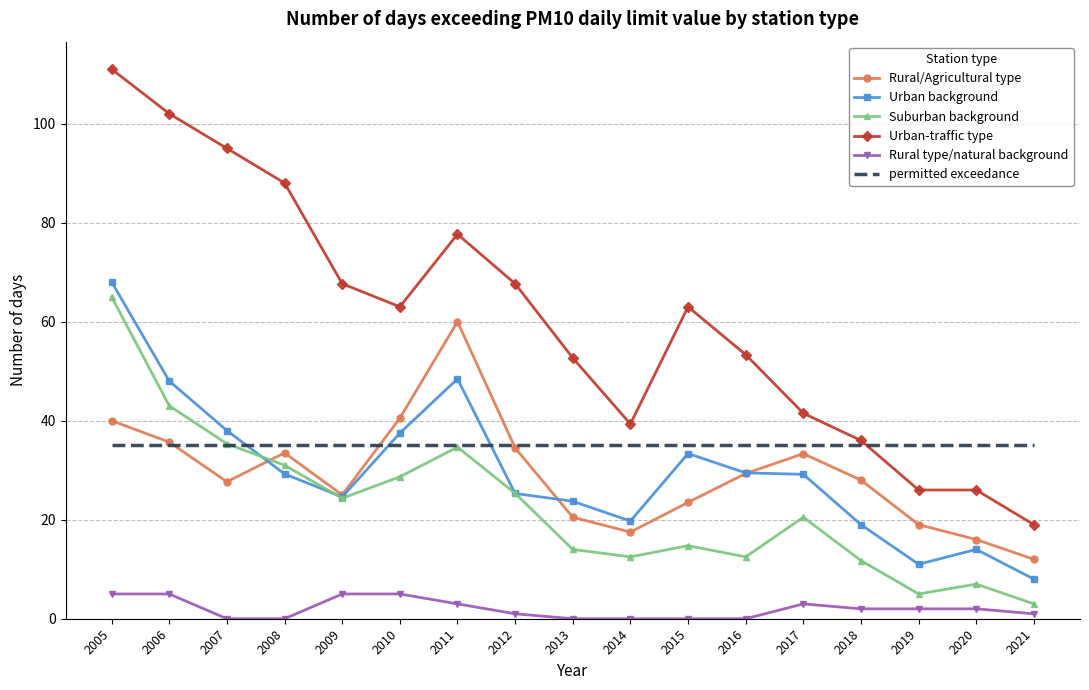

True or false: Urban background has a value of 48.0 at 2006.

True